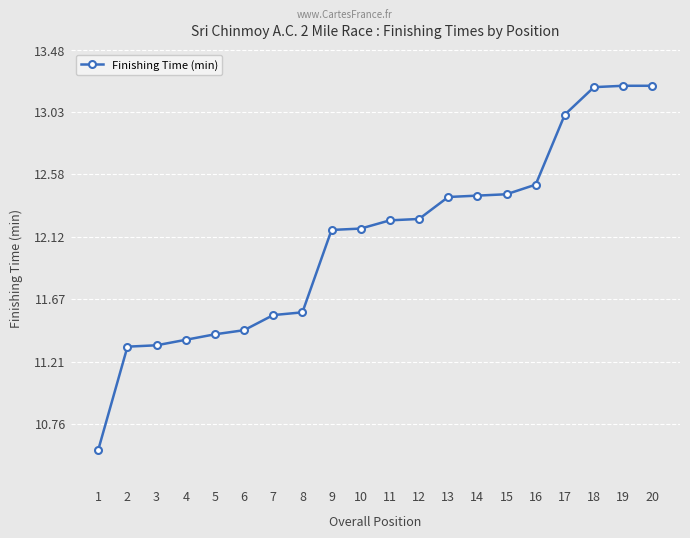

How many data points does each series have?

20